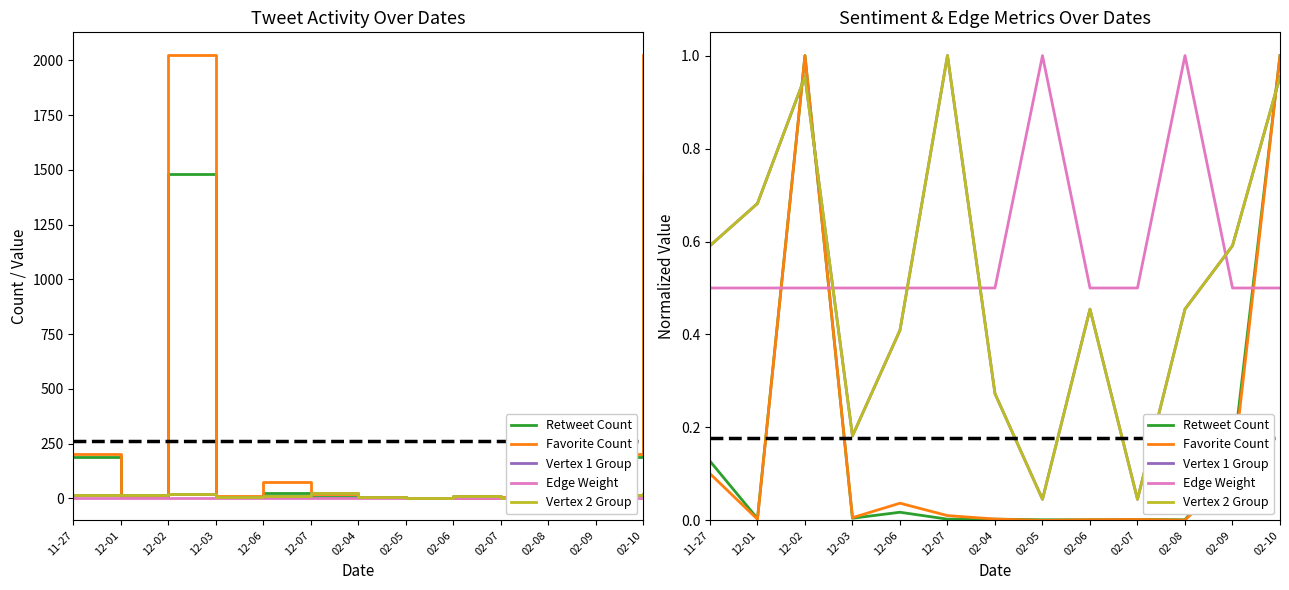

What is the label of the 7th point from the left?

02-04